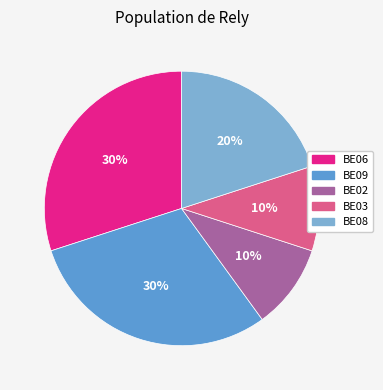

How many slices are in this pie chart?

5